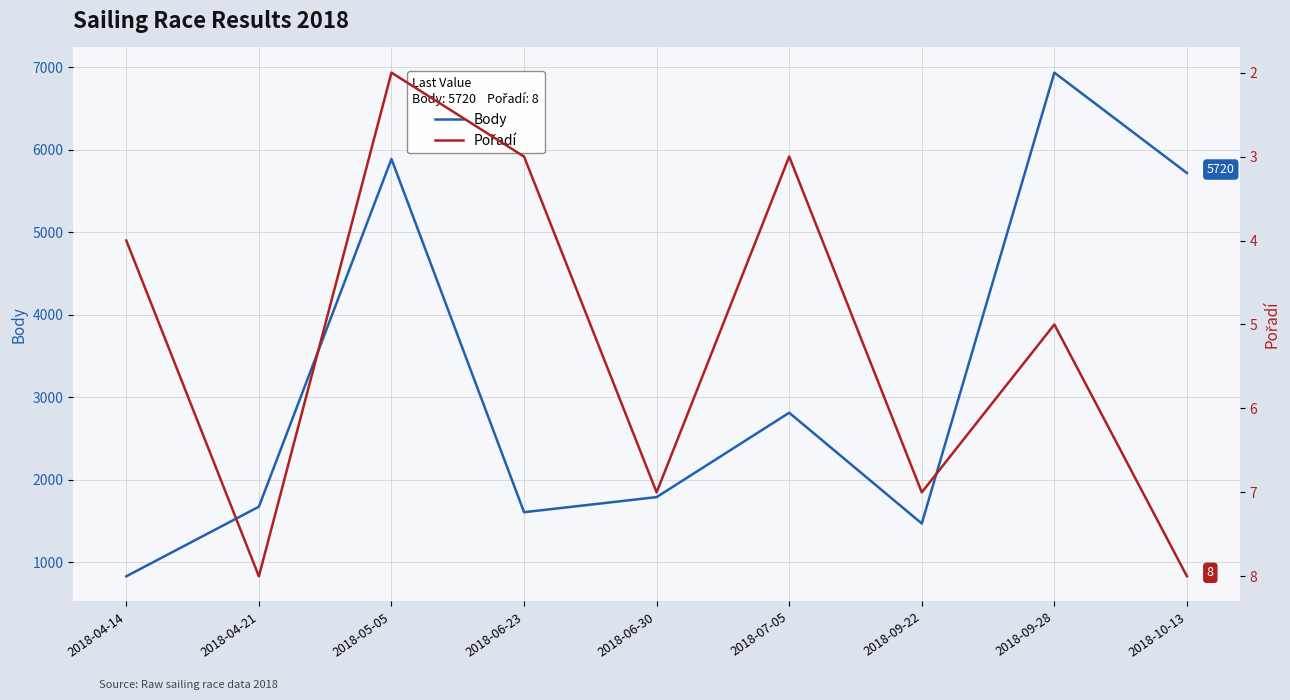

In Body, how many points are higher than both neighbors (excluding endpoints)?

3